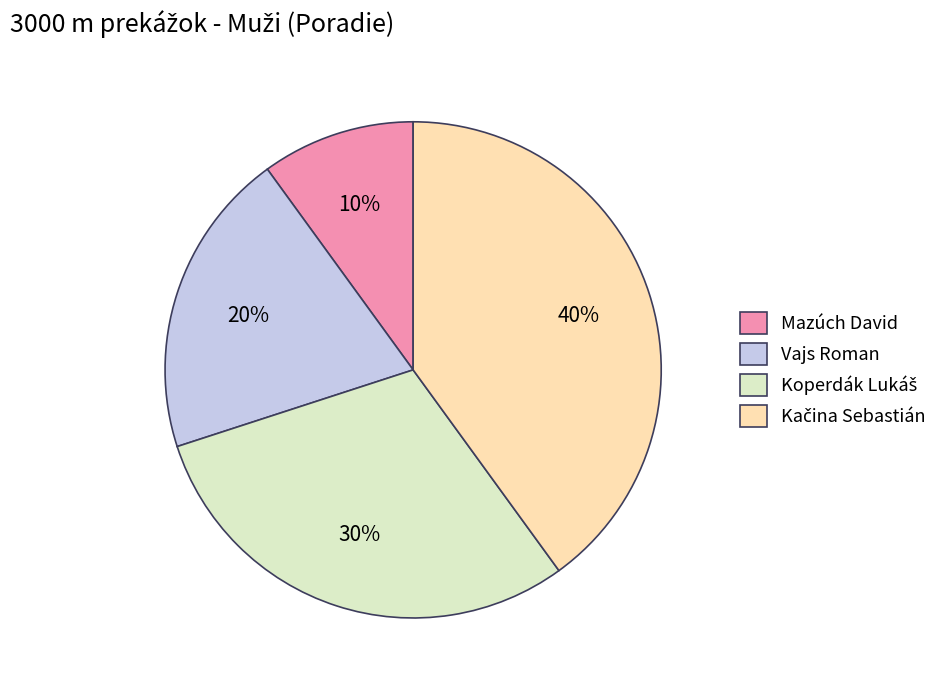

What percentage is the Vajs Roman slice, to the nearest percent?

20%